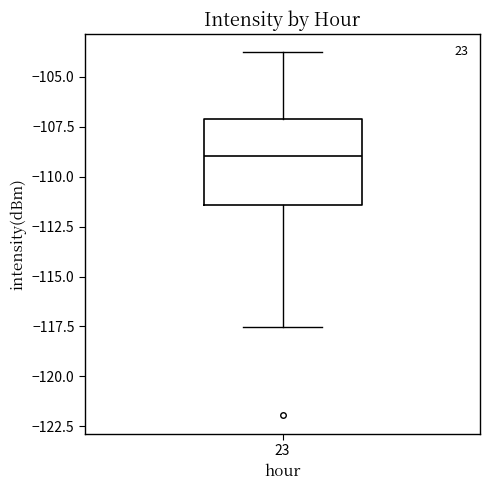

Where is the upper edge of the box at x = 23 on the y-axis? The values are not printed on the chart, so give them approximately, as read against the axis.

-107.0